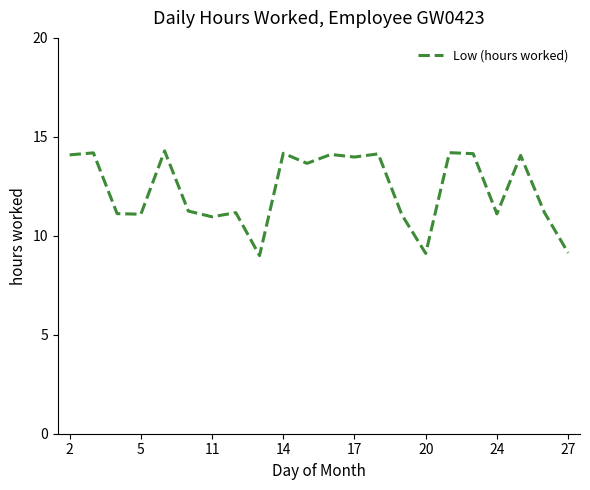

What is the difference between the maximum and minimum values?

5.3